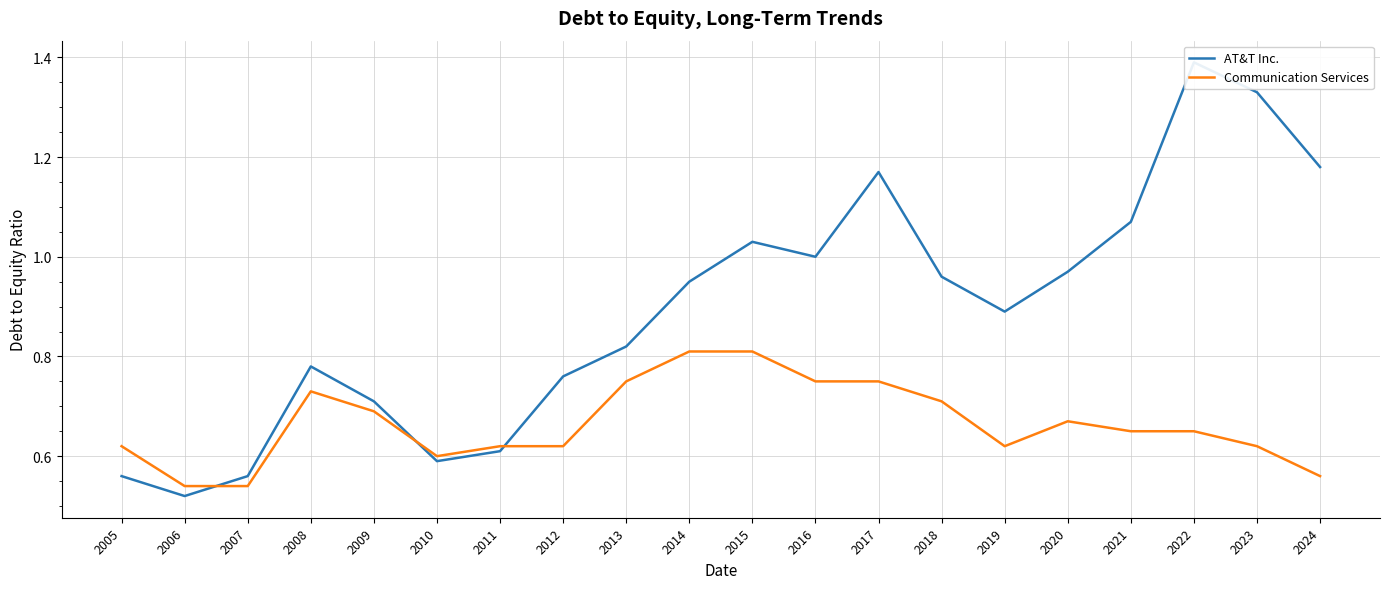

What is the average value of the AT&T Inc. series?

0.9